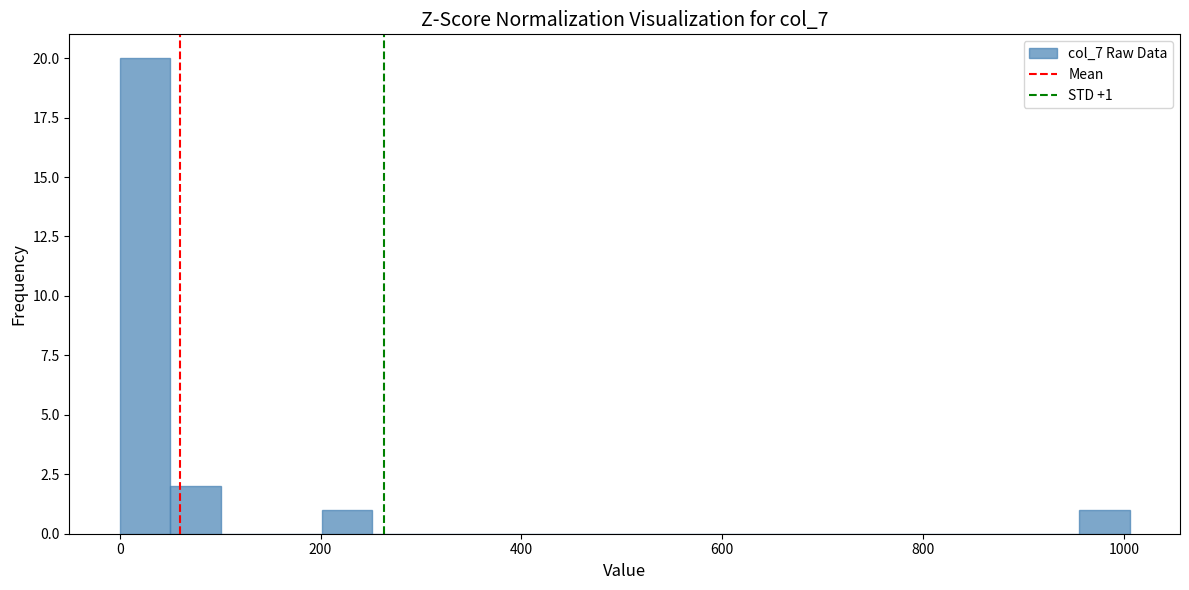

Around what value on the x-axis is the tallest bar? Give the approximate position of its centre, as read against the axis.

20